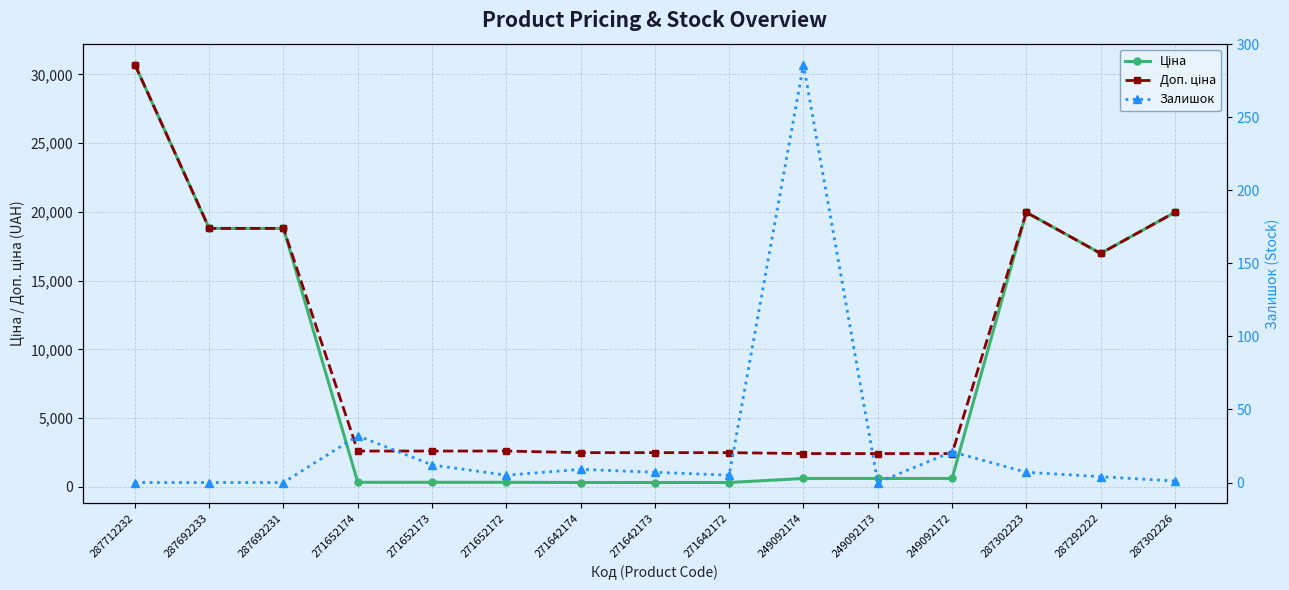

Is the value of Ціна at 287302226 greater than the value of Доп. ціна at 287302226?

No